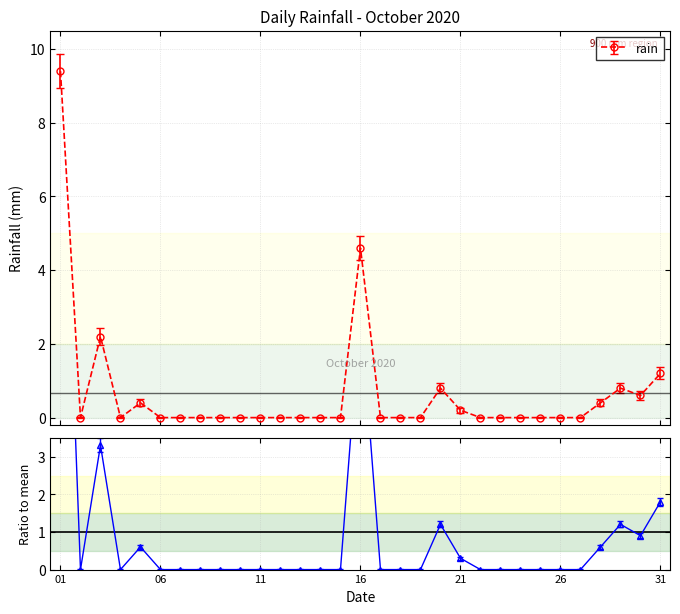

True or false: the data shows 0.4 at 2020-10-20.

False